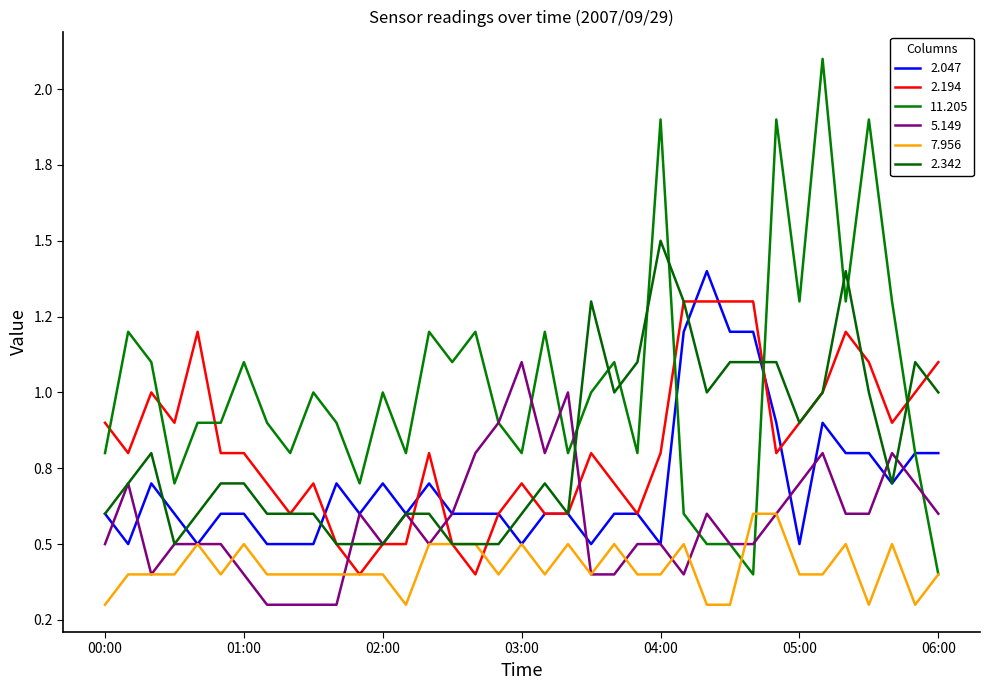

At which label is 11.205 closest to 1?

01:30